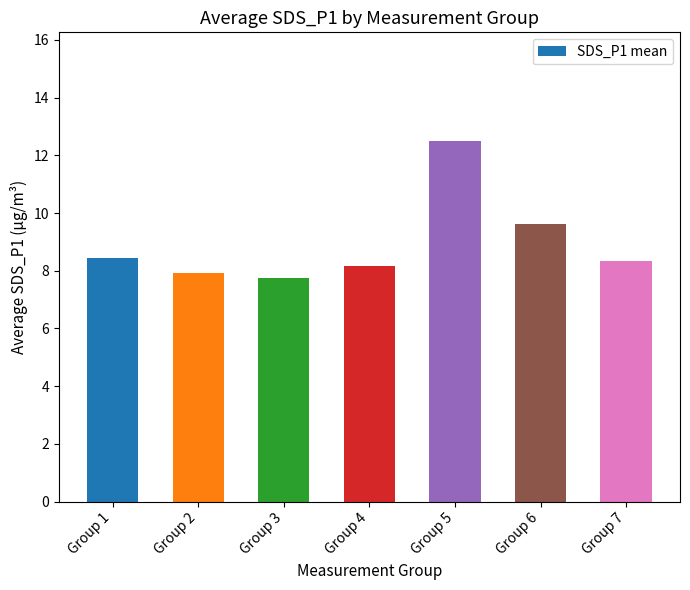

How many values are between 7 and 9?

5